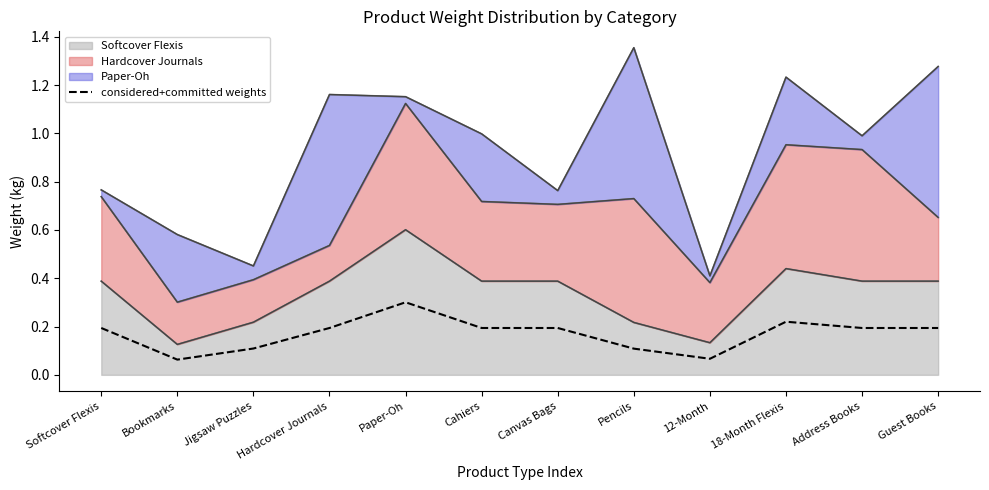

The chart shows a value of 0.2 at Cahiers. True or false?

True